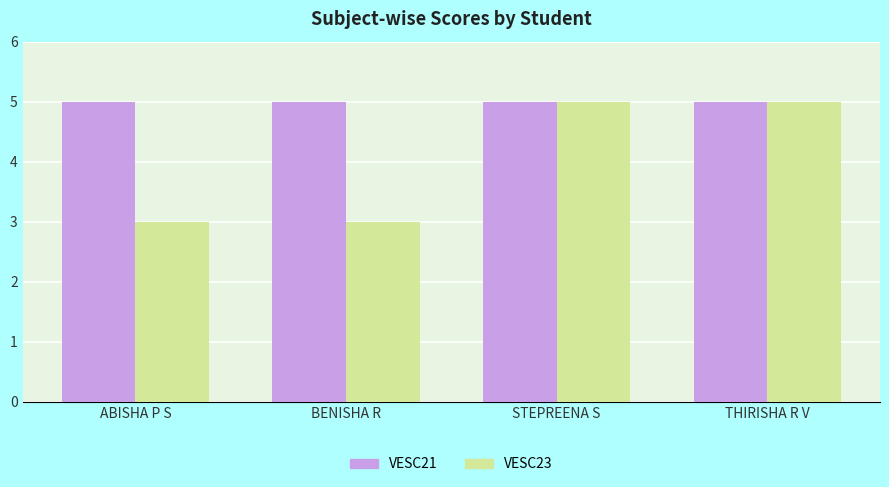

Which series has the largest total across all categories?

VESC21